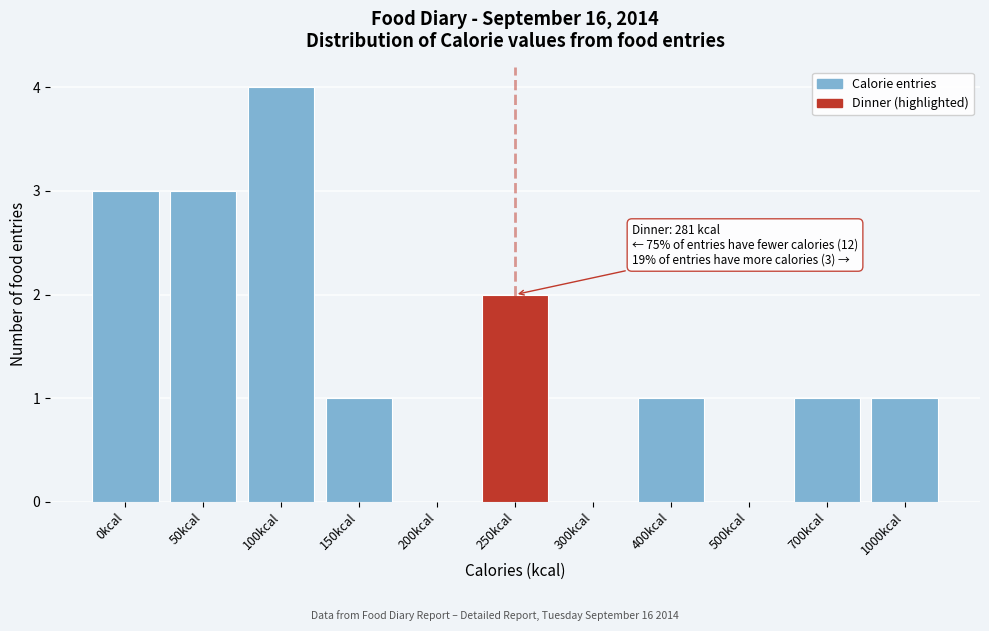

Reading left to right, transcribe all the data shown in this chart.

0kcal=3	50kcal=3	100kcal=4	150kcal=1	200kcal=0	250kcal=2	300kcal=0	400kcal=1	500kcal=0	700kcal=1	1000kcal=1